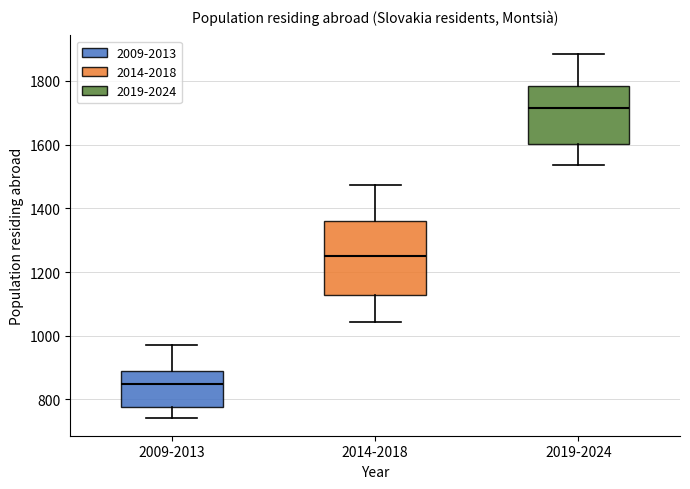

Which box has the lowest median line?

2009-2013